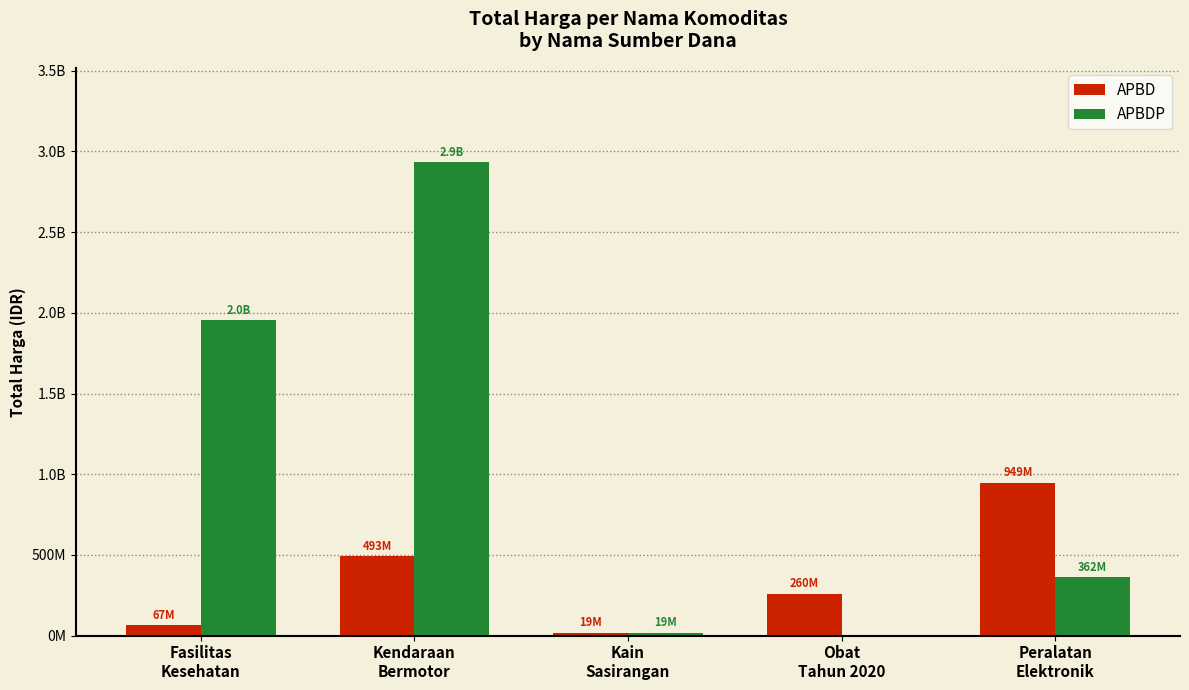

What is the difference between the APBDP values at Obat
Tahun 2020 and Fasilitas
Kesehatan?

1953197940